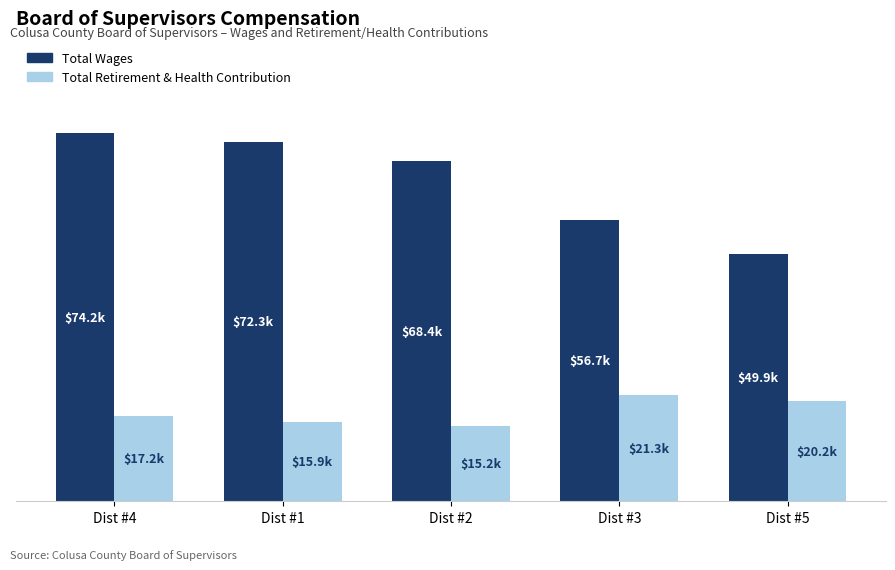

Which has a higher value, Dist #1 or Dist #2?

Dist #1